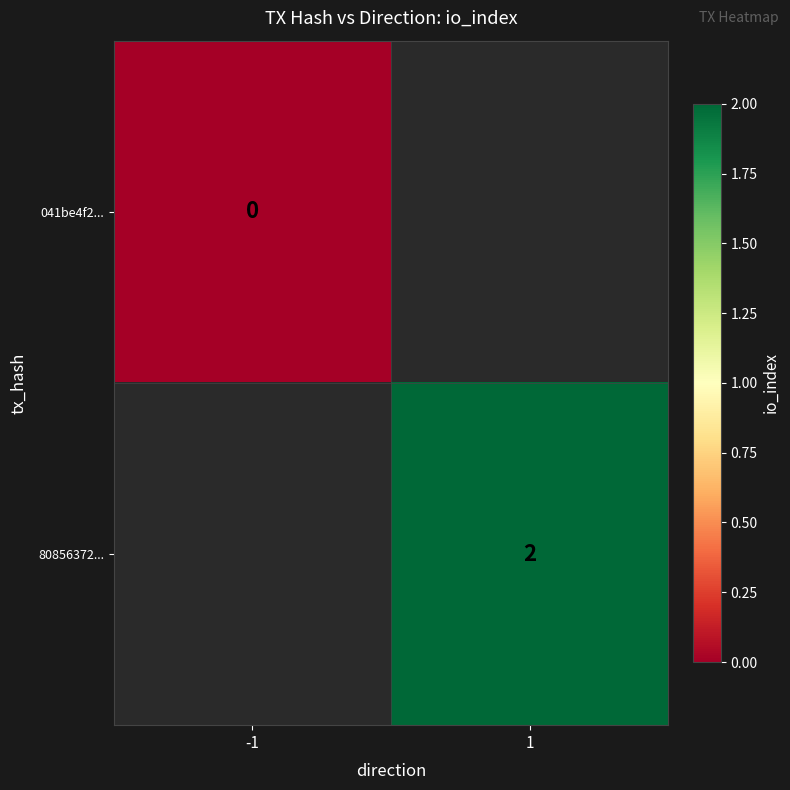

The 80856372... series shows 2 at 1. True or false?

True